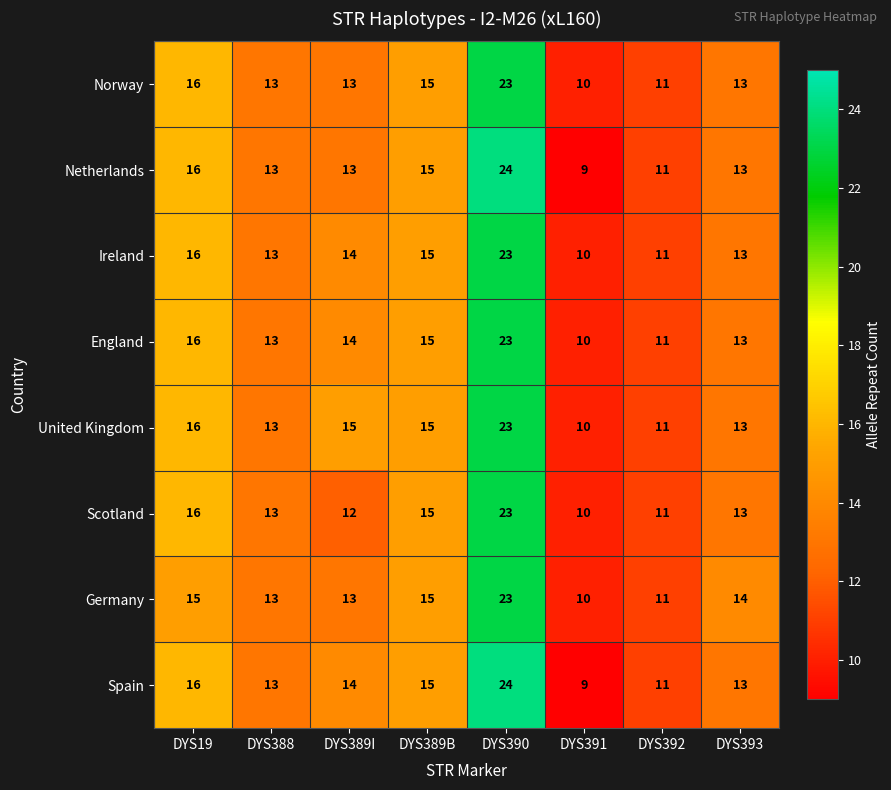

What value does the Ireland series have at DYS393?

13